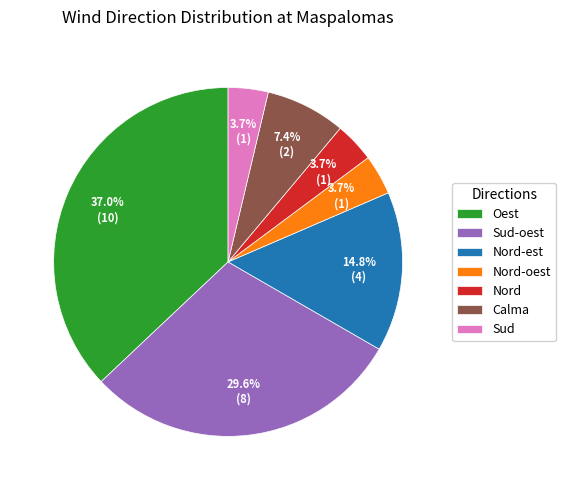

What percentage do Nord-est and Sud together represent?

18.5%